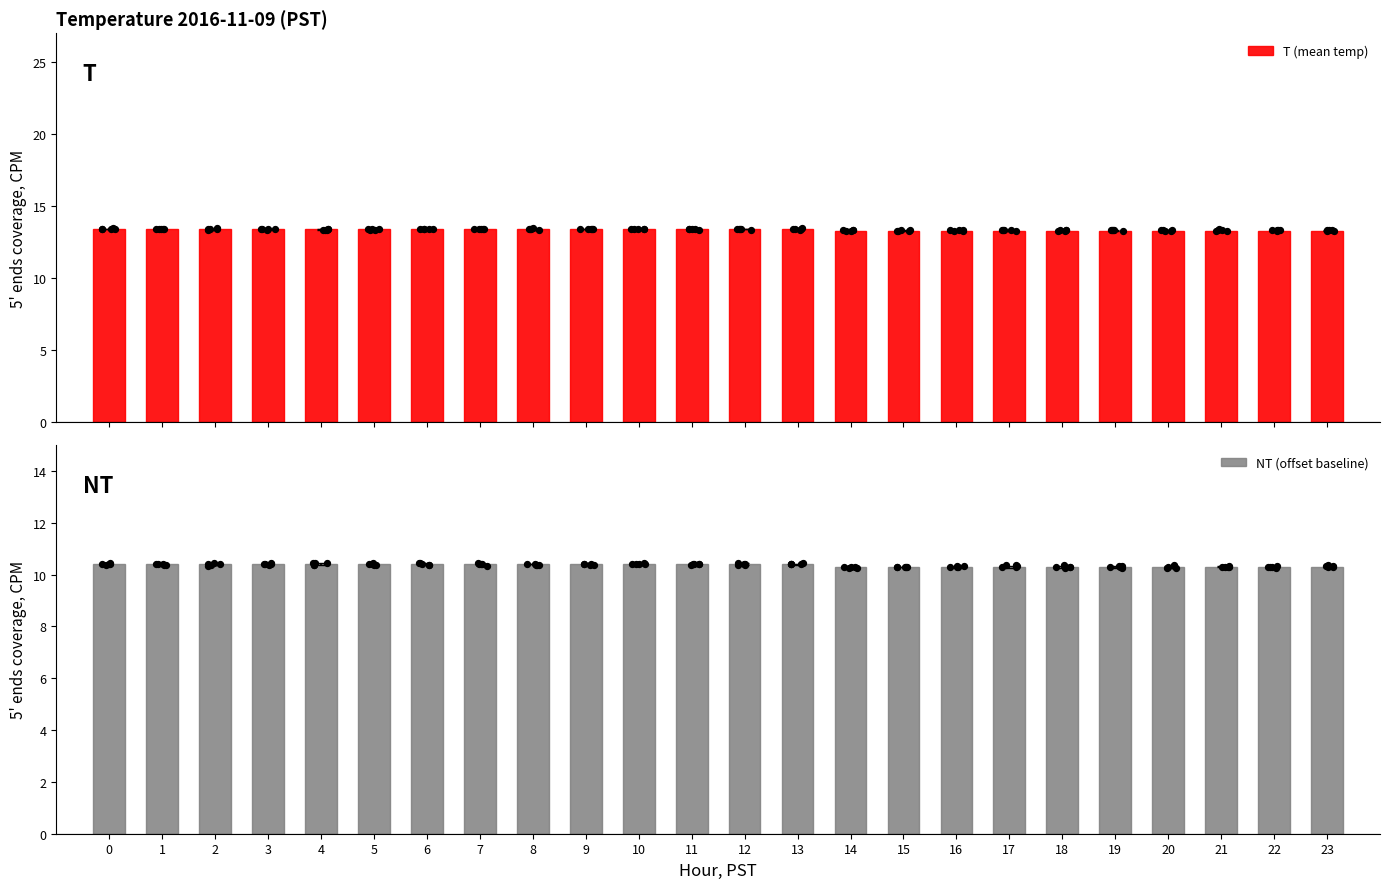

At how many categories does at least one series exceed 11?

24